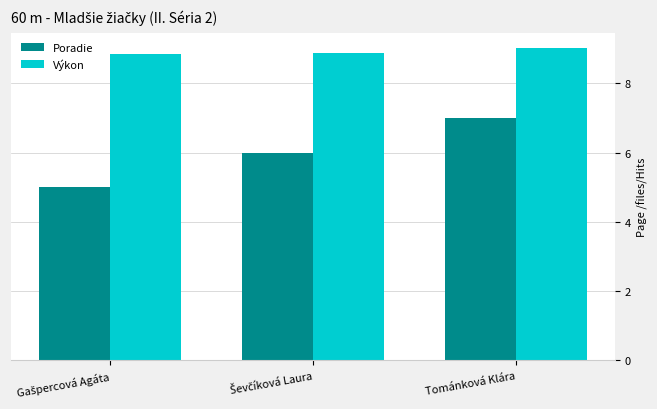

Read the Poradie value at Tománková Klára.

7.0